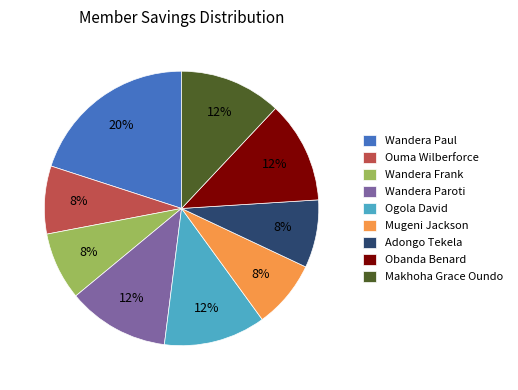

Is it true that Ouma Wilberforce is 8% of the pie?

True